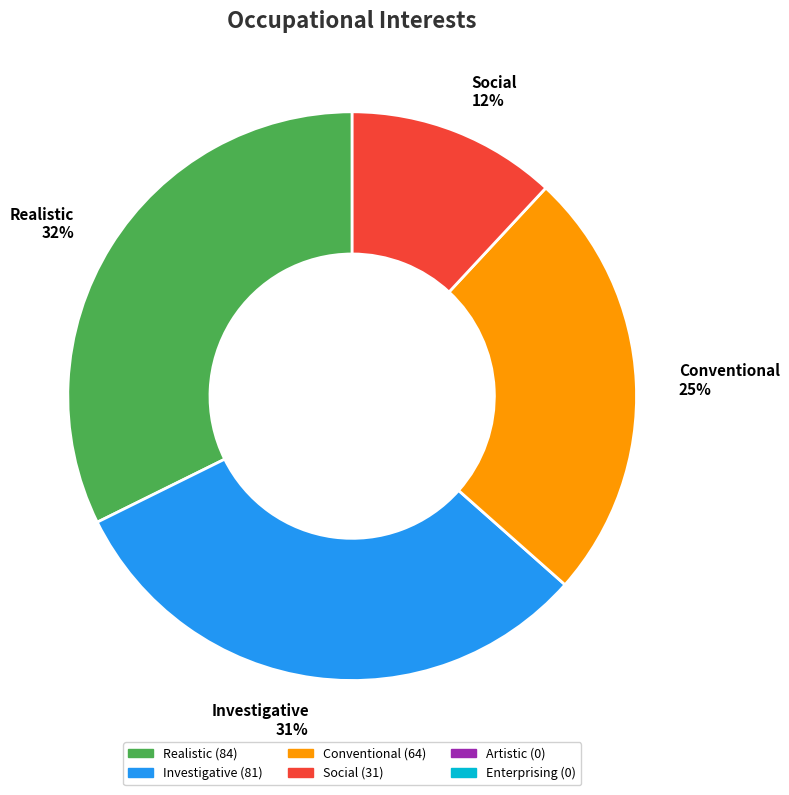

What is the largest slice in the pie chart?

Realistic